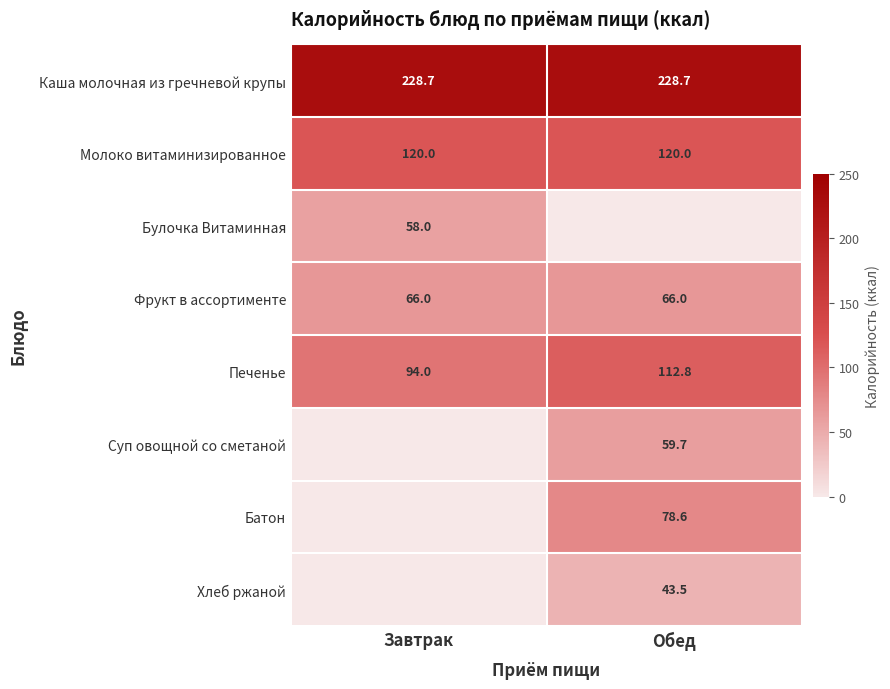

What is the difference between the Печенье values at Завтрак and Обед?

18.8